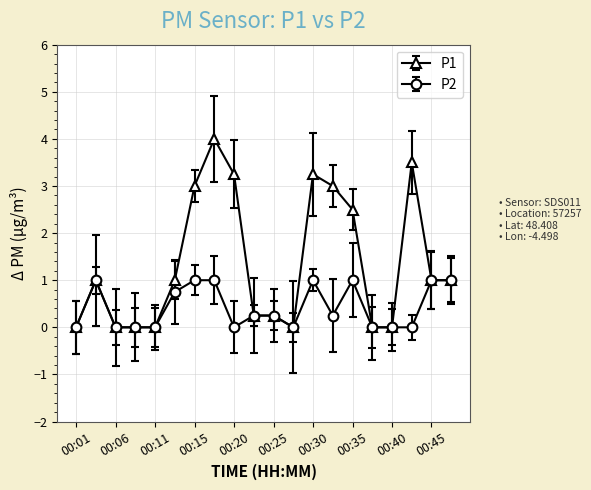

What is the difference between the maximum and minimum values in the P1 series?

4.0